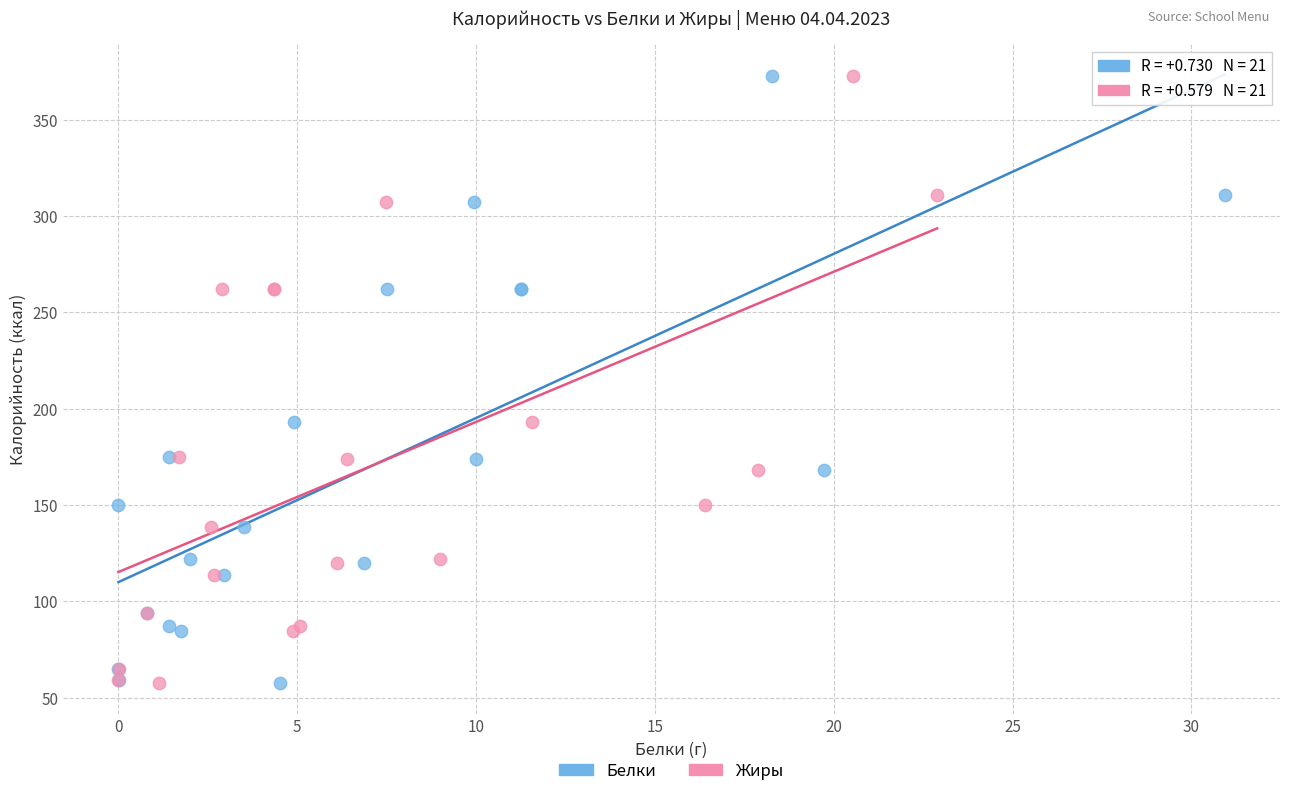

What are all the series names shown in the legend?

Белки, Жиры